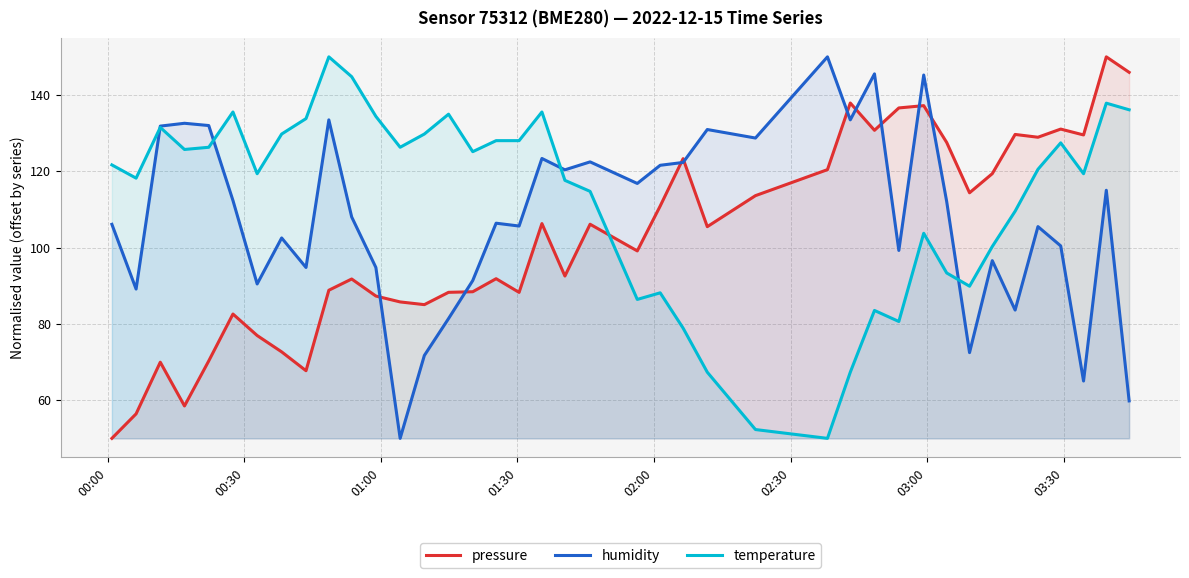

How many data points in pressure are less than 105?

20